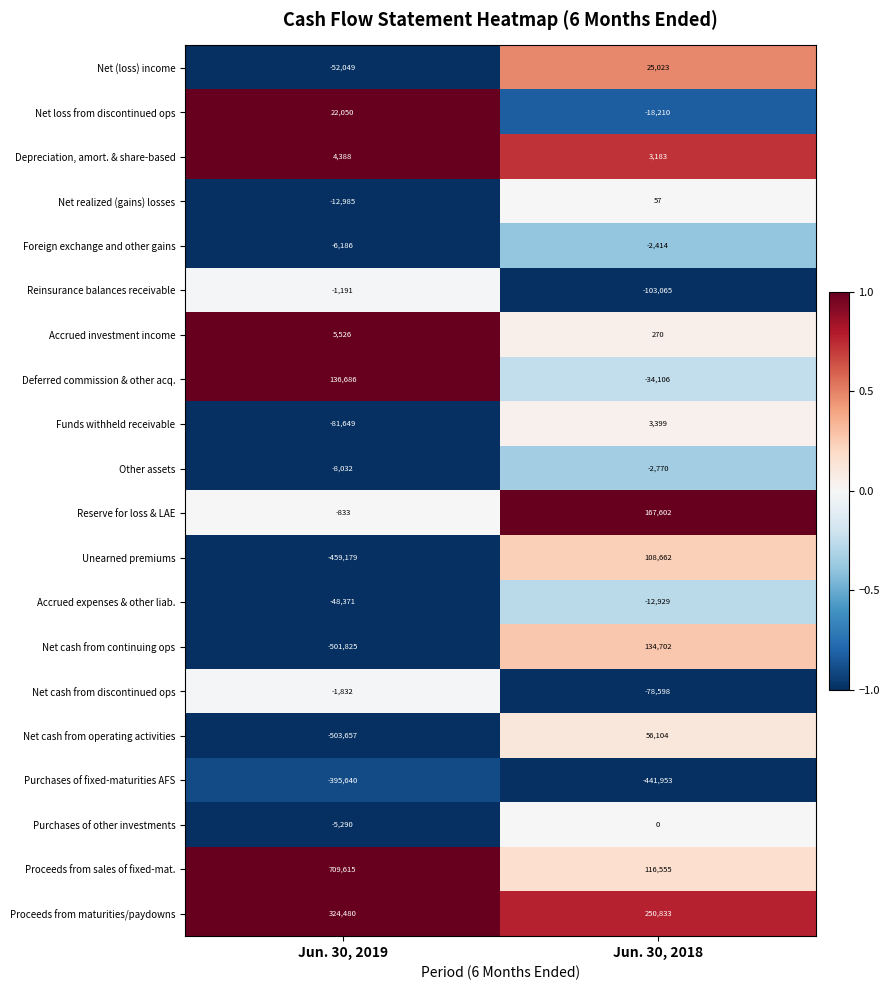

The value of Net realized (gains) losses at Jun. 30, 2018 is 80. True or false?

False